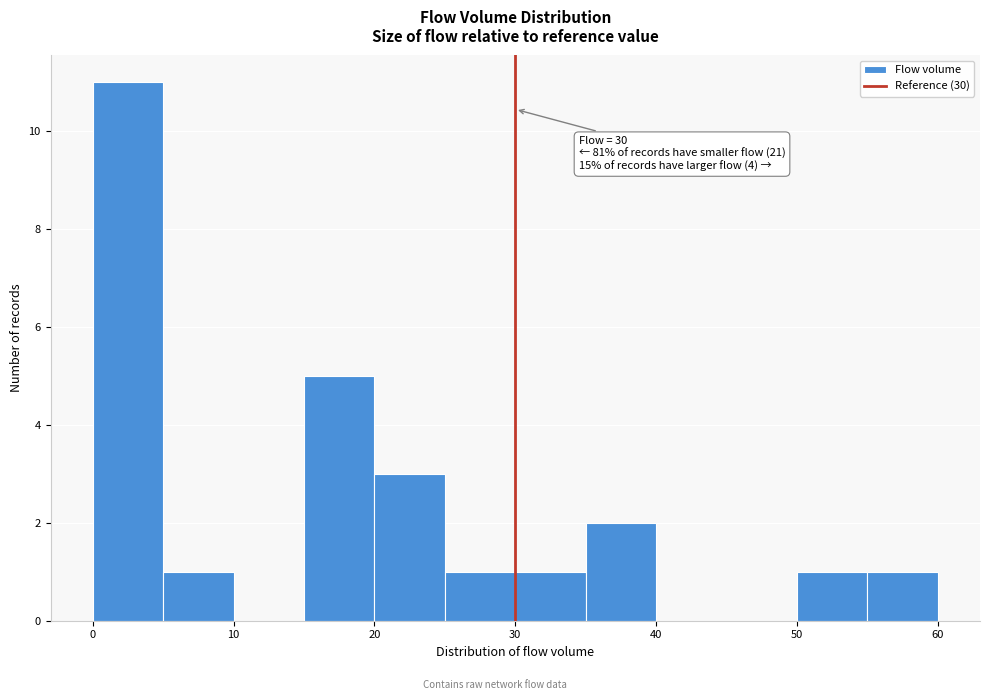

Over which range of the x-axis is the bar tallest?

0 to 5